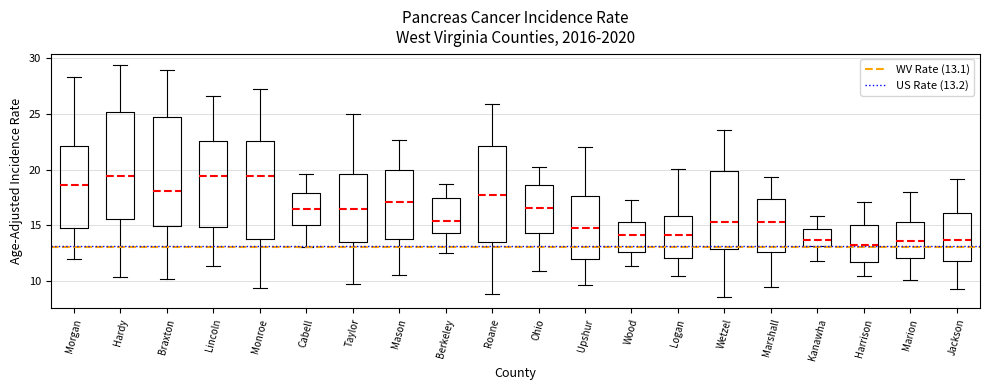

Reading left to right, transcribe this box plot: for each box, give where its median line is, the range the box spans, and where its two whiskers end, as read against the y-axis. The values are not printed on the chart, so give them approximately, as read against the axis.

Morgan: median 18.5, box 15.0 to 22.0, whiskers 12.0 to 28.5
Hardy: median 19.5, box 15.5 to 25.0, whiskers 10.5 to 29.5
Braxton: median 18.0, box 15.0 to 25.0, whiskers 10.0 to 29.0
Lincoln: median 19.5, box 15.0 to 22.5, whiskers 11.5 to 26.5
Monroe: median 19.5, box 14.0 to 22.5, whiskers 9.5 to 27.0
Cabell: median 16.5, box 15.0 to 18.0, whiskers 13.0 to 19.5
Taylor: median 16.5, box 13.5 to 19.5, whiskers 9.5 to 25.0
Mason: median 17.0, box 14.0 to 20.0, whiskers 10.5 to 22.5
Berkeley: median 15.5, box 14.5 to 17.5, whiskers 12.5 to 18.5
Roane: median 17.5, box 13.5 to 22.0, whiskers 9.0 to 26.0
Ohio: median 16.5, box 14.5 to 18.5, whiskers 11.0 to 20.0
Upshur: median 15.0, box 12.0 to 17.5, whiskers 9.5 to 22.0
Wood: median 14.0, box 12.5 to 15.5, whiskers 11.5 to 17.5
Logan: median 14.0, box 12.0 to 16.0, whiskers 10.5 to 20.0
Wetzel: median 15.5, box 13.0 to 20.0, whiskers 8.5 to 23.5
Marshall: median 15.5, box 12.5 to 17.5, whiskers 9.5 to 19.5
Kanawha: median 13.5, box 13.0 to 14.5, whiskers 12.0 to 16.0
Harrison: median 13.0, box 11.5 to 15.0, whiskers 10.5 to 17.0
Marion: median 13.5, box 12.0 to 15.5, whiskers 10.0 to 18.0
Jackson: median 13.5, box 12.0 to 16.0, whiskers 9.5 to 19.0